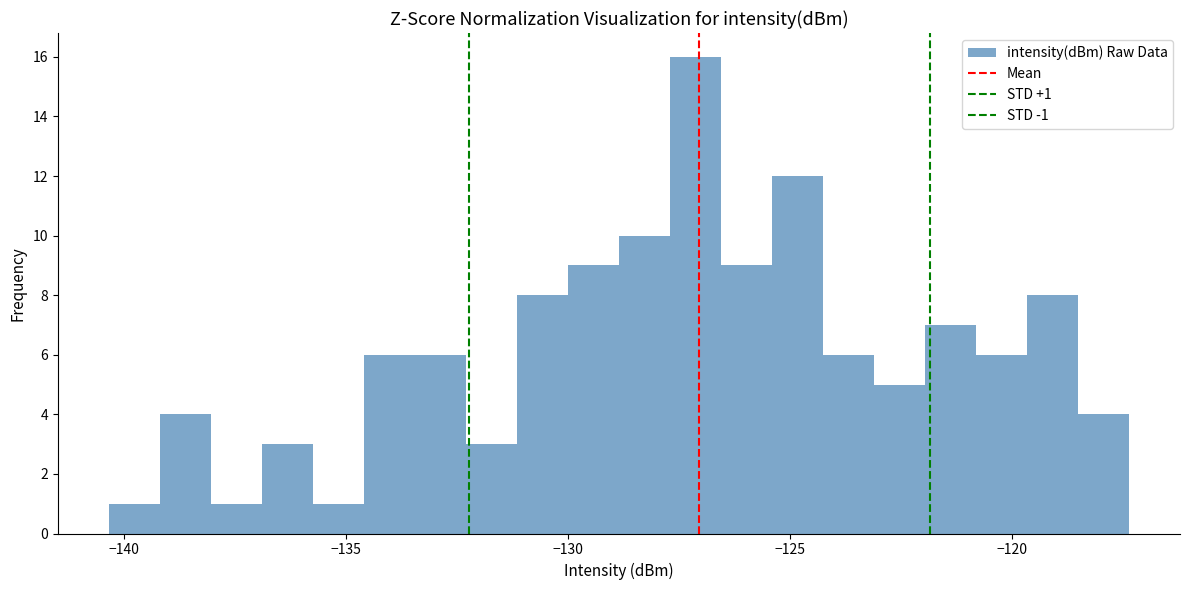

Read against the x-axis, roughly where is the centre of the tallest bar?

-127.0